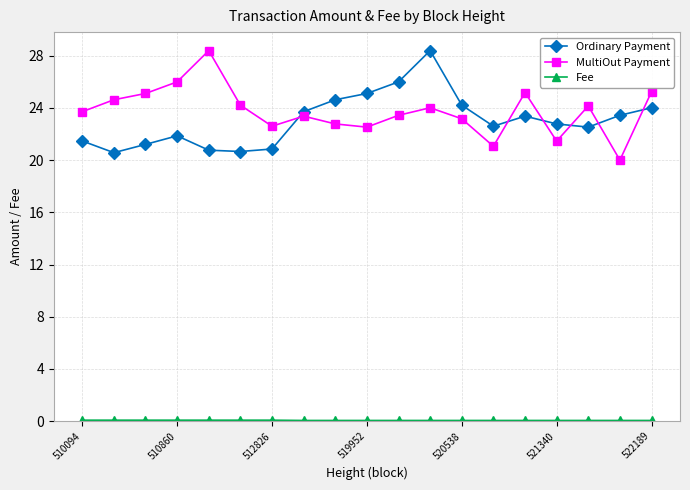

How many values in the MultiOut Payment series are below 23?

6